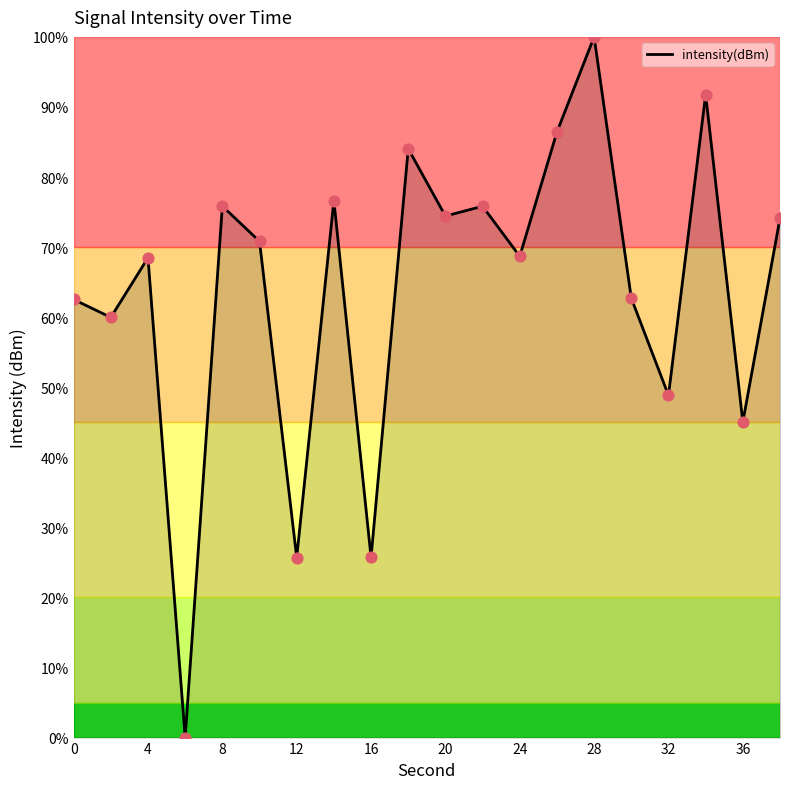

What is the maximum value shown in the chart?

100.0